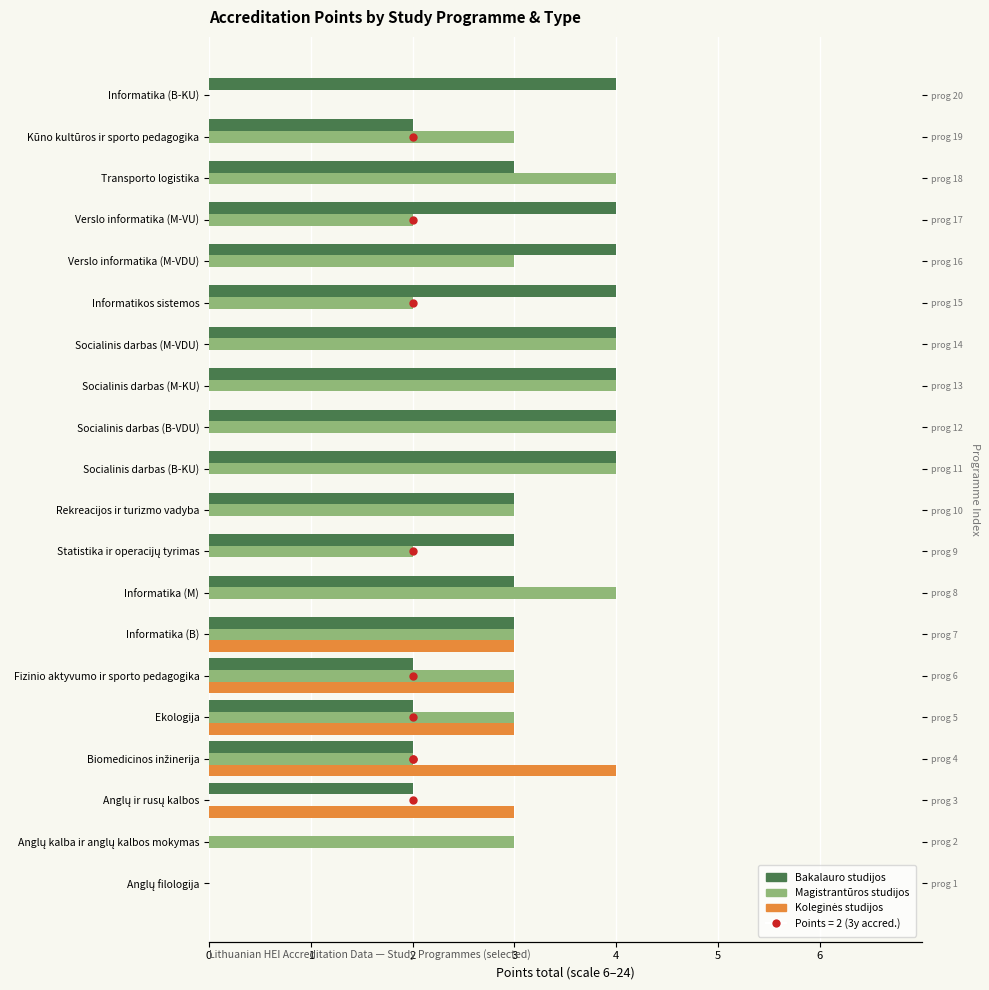

Reading right to left, list all the values displayed in this chart.

Bakalauro studijos: 4	2	3	4	4	4	4	4	4	4	3	3	3	3	2	2	2	2	0	0
Magistrantūros studijos: 0	3	4	2	3	2	4	4	4	4	3	2	4	3	3	3	2	0	3	0
Koleginės studijos: 0	0	0	0	0	0	0	0	0	0	0	0	0	3	3	3	4	3	0	0